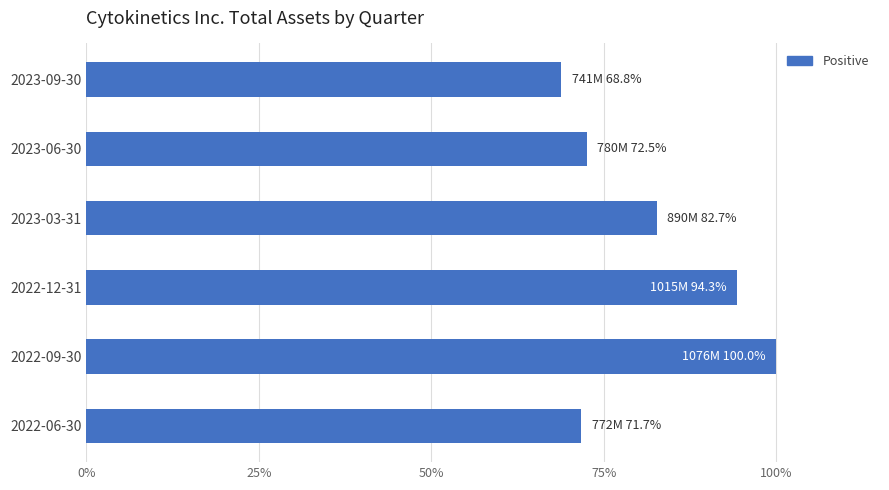

Which label corresponds to the largest value in the chart?

2022-09-30